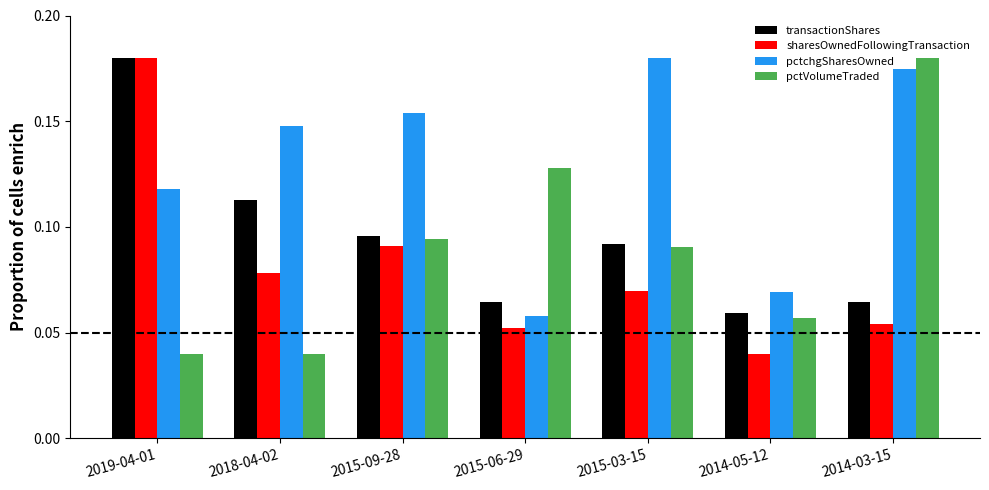

How many bars are there in total?

28